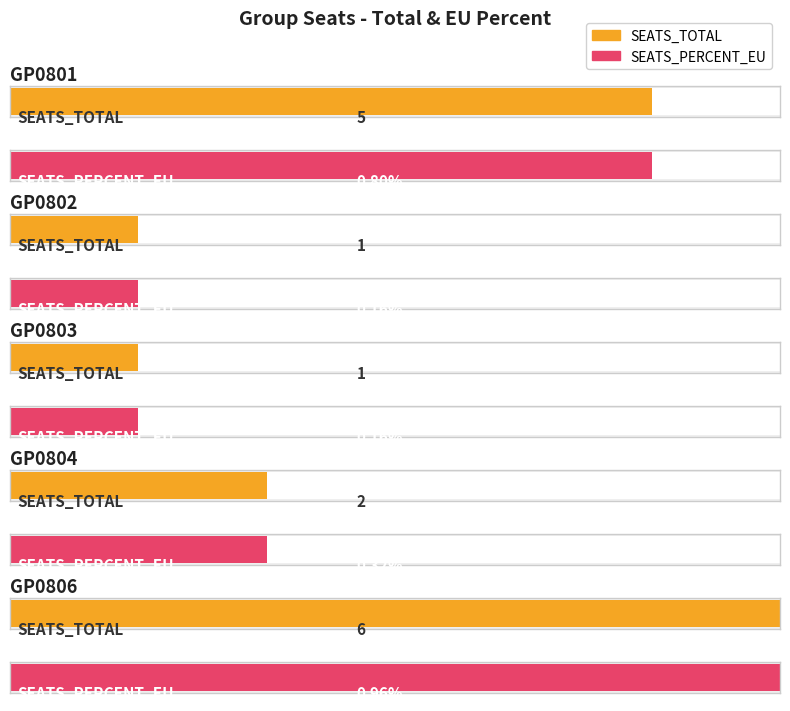

Which series has the largest range (max minus min)?

SEATS_TOTAL